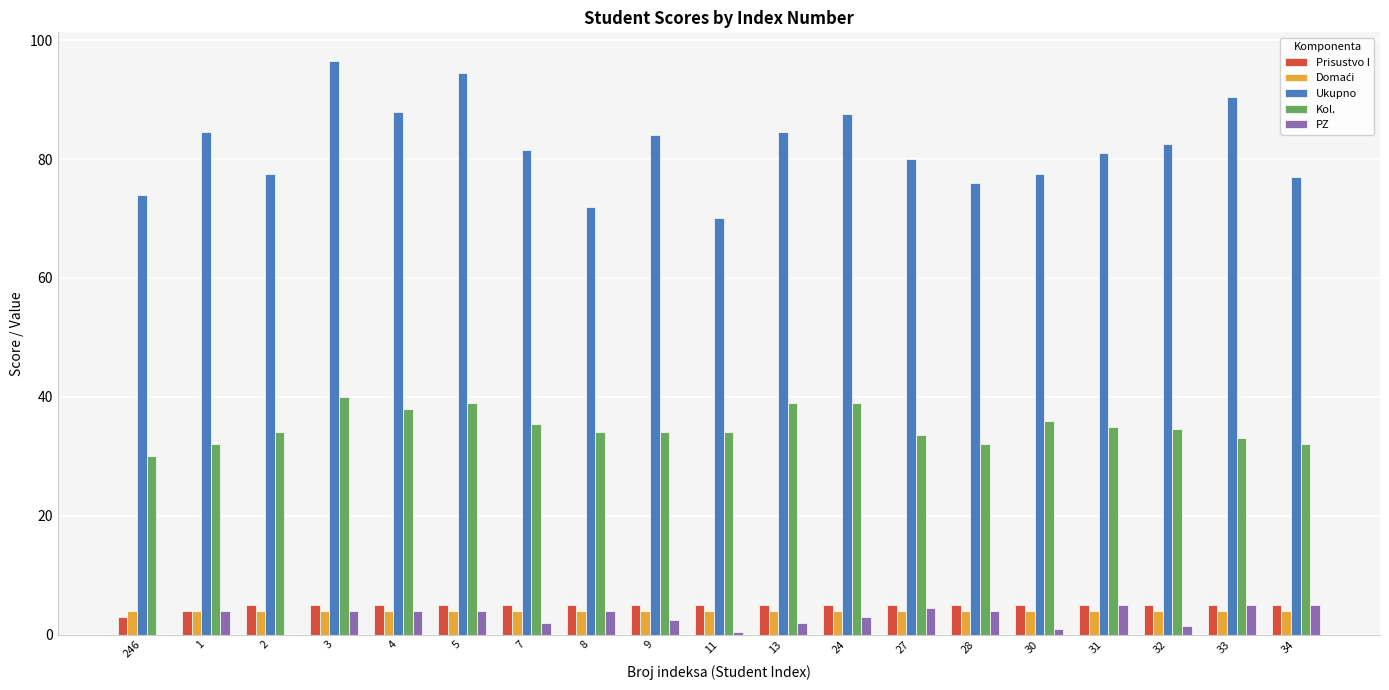

The value of Ukupno at 30 is 77.5. True or false?

True